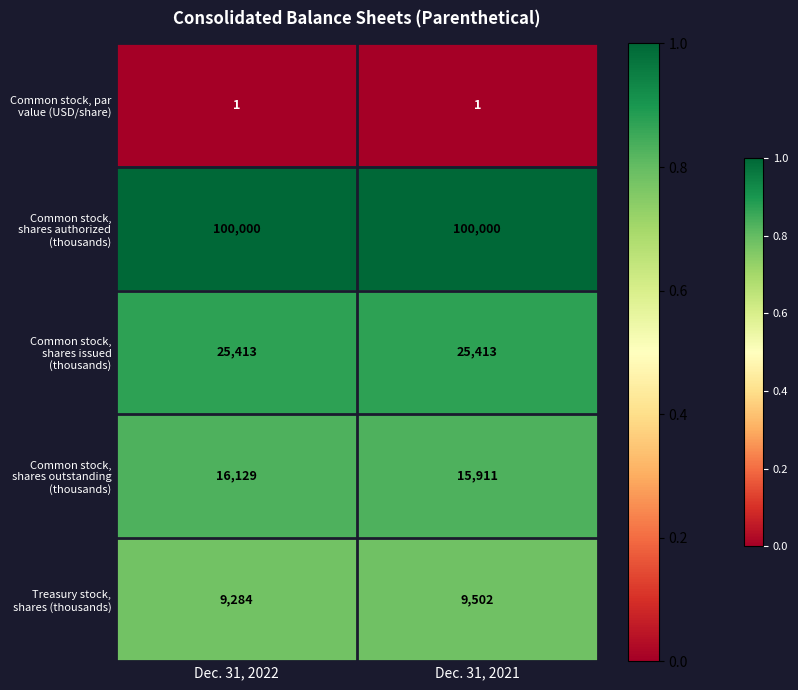

What is the total value across all series at Dec. 31, 2021?

150827